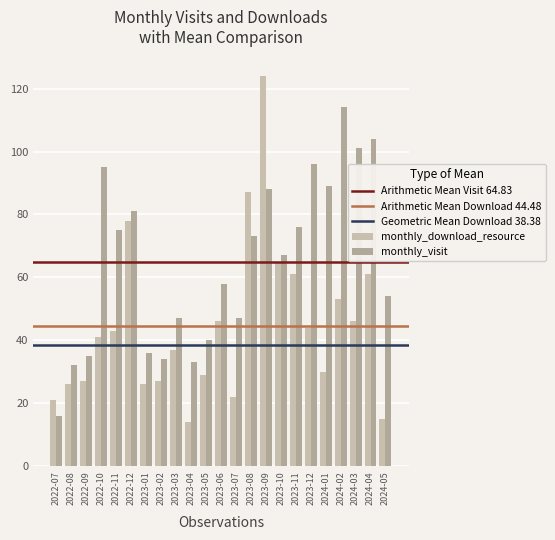

The value of monthly_visit at 2022-07 is 16. True or false?

True